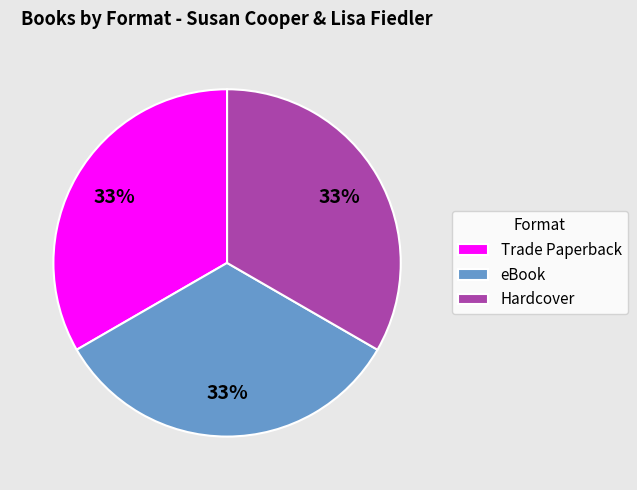

What is the ratio of the value at eBook to the value at Hardcover?

1.0